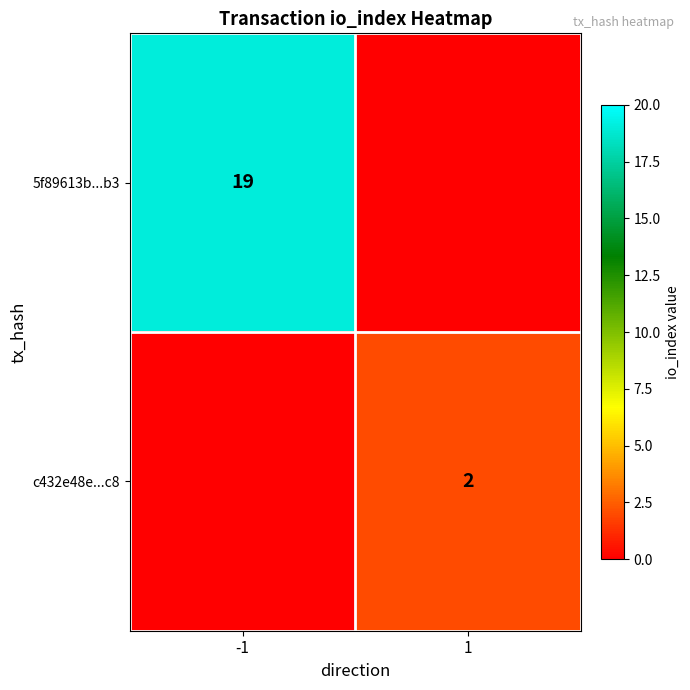

Is it true that c432e48e...c8 equals 0.0 at -1?

True